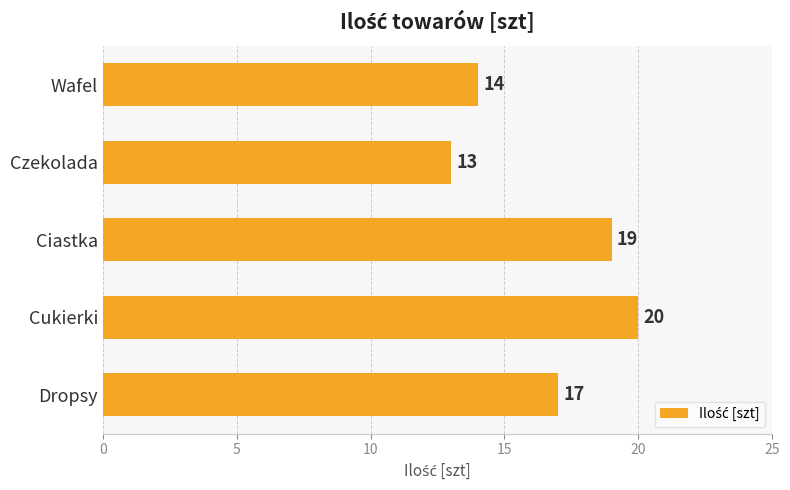

How many values are between 14 and 19?

3